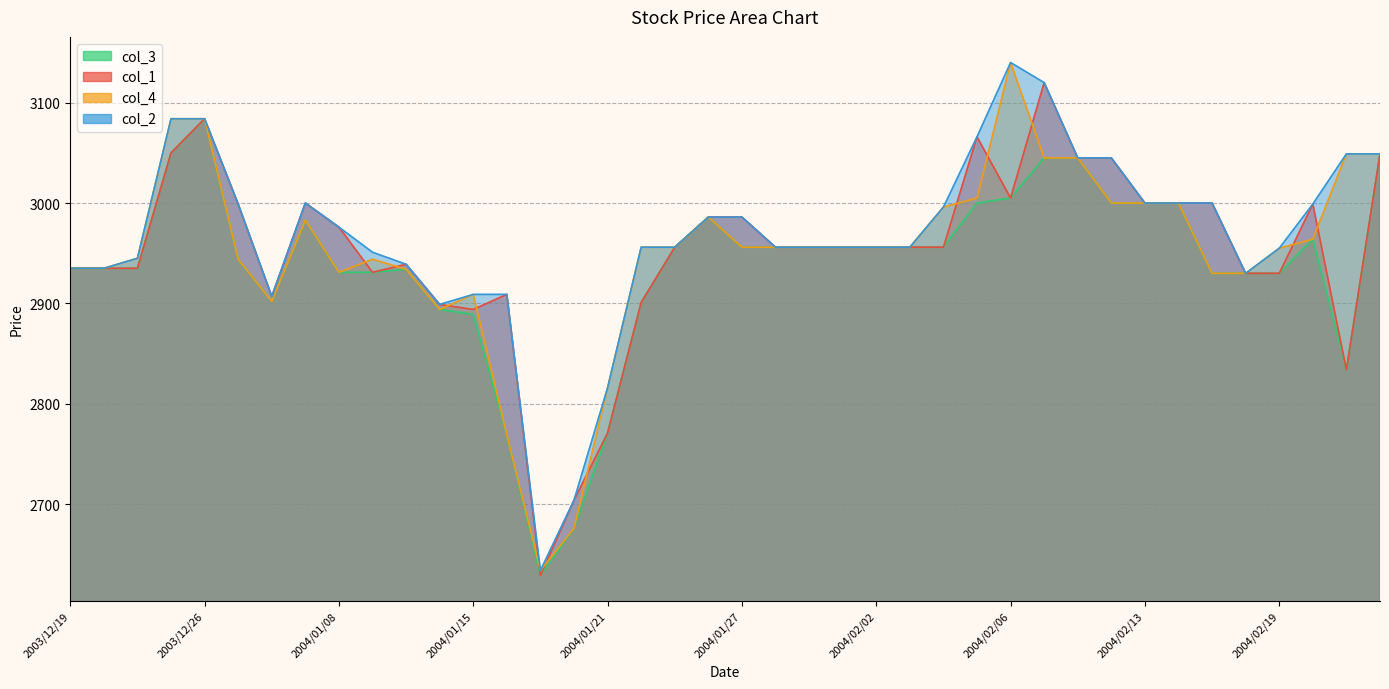

What is the difference between the col_1 values at 2004/02/23 and 2004/01/14?

65